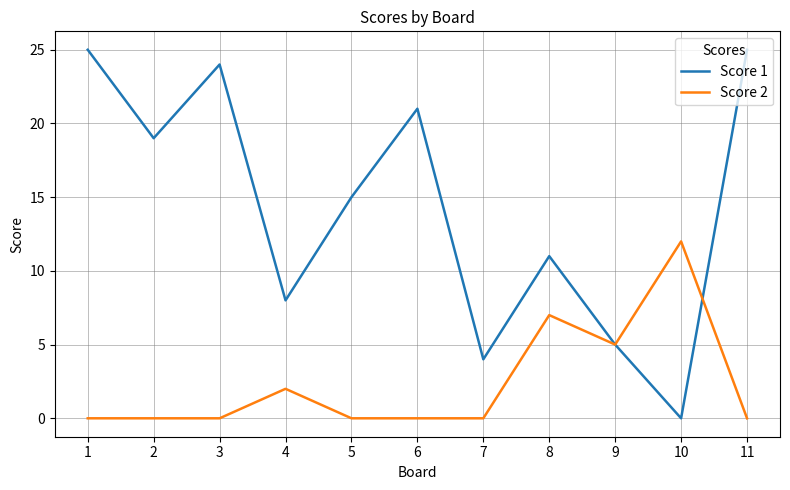

How many distinct data groups are displayed?

2